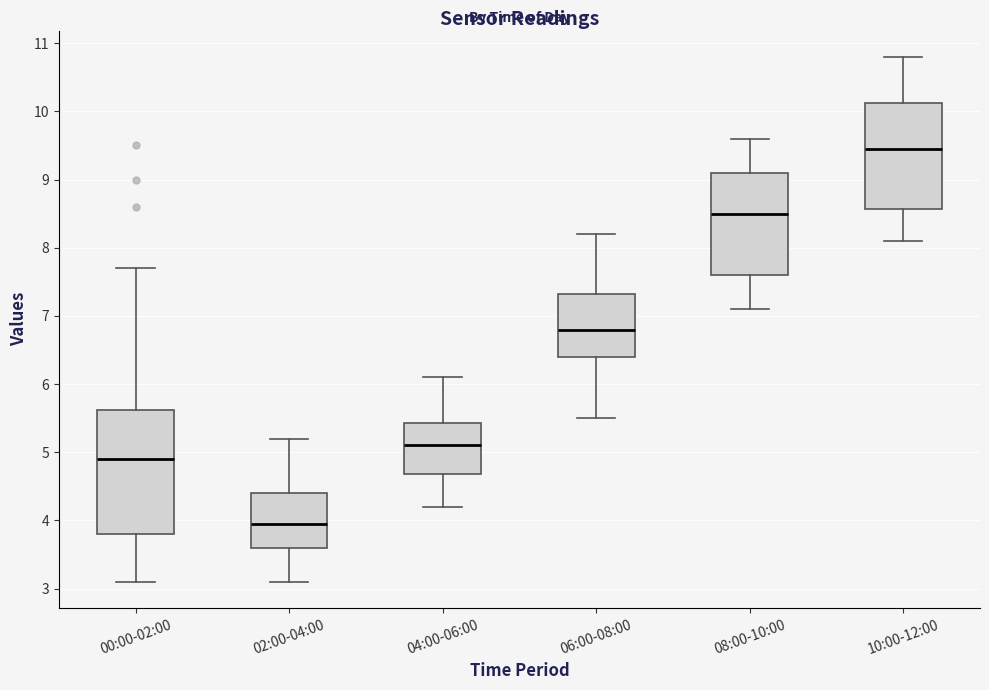

Where is the upper edge of the box for 10:00-12:00 on the y-axis? The values are not printed on the chart, so give them approximately, as read against the axis.

10.1